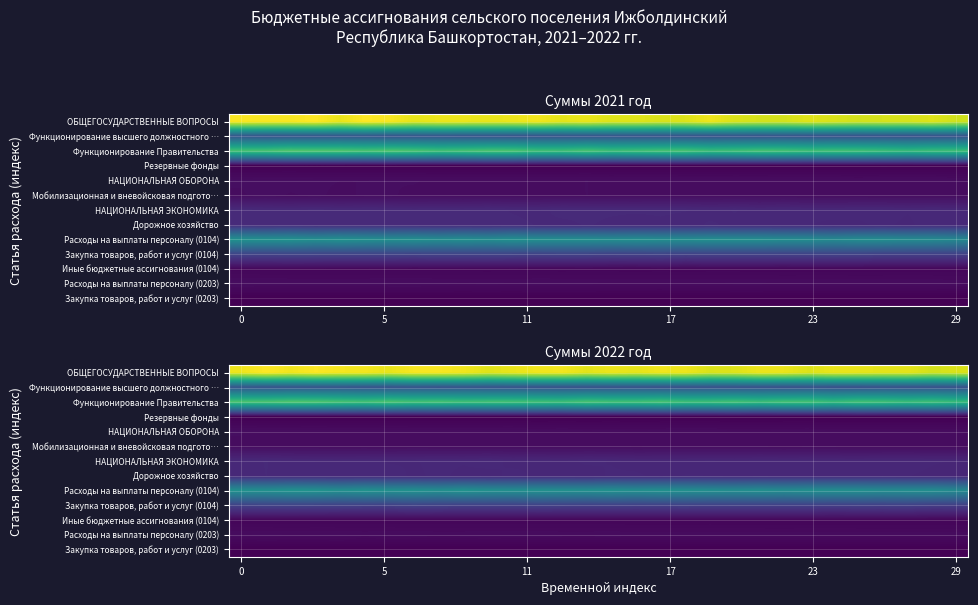

Read the row_0 value at 18.

2482.3